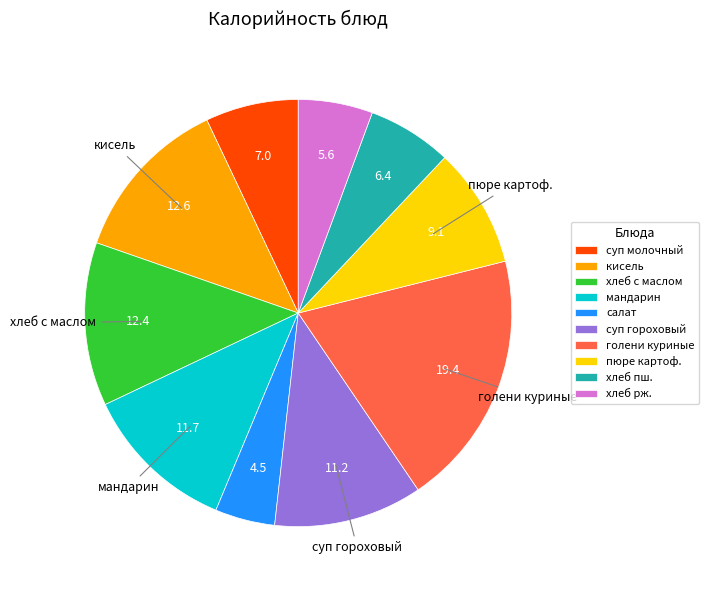

Which slice is the largest?

голени куриные